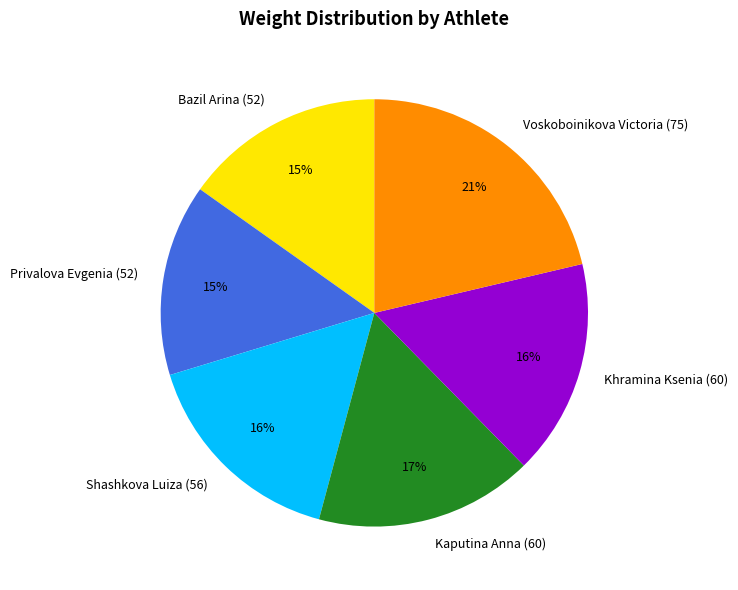

What is the ratio of the value at Bazil Arina (52) to the value at Shashkova Luiza (56)?

0.9